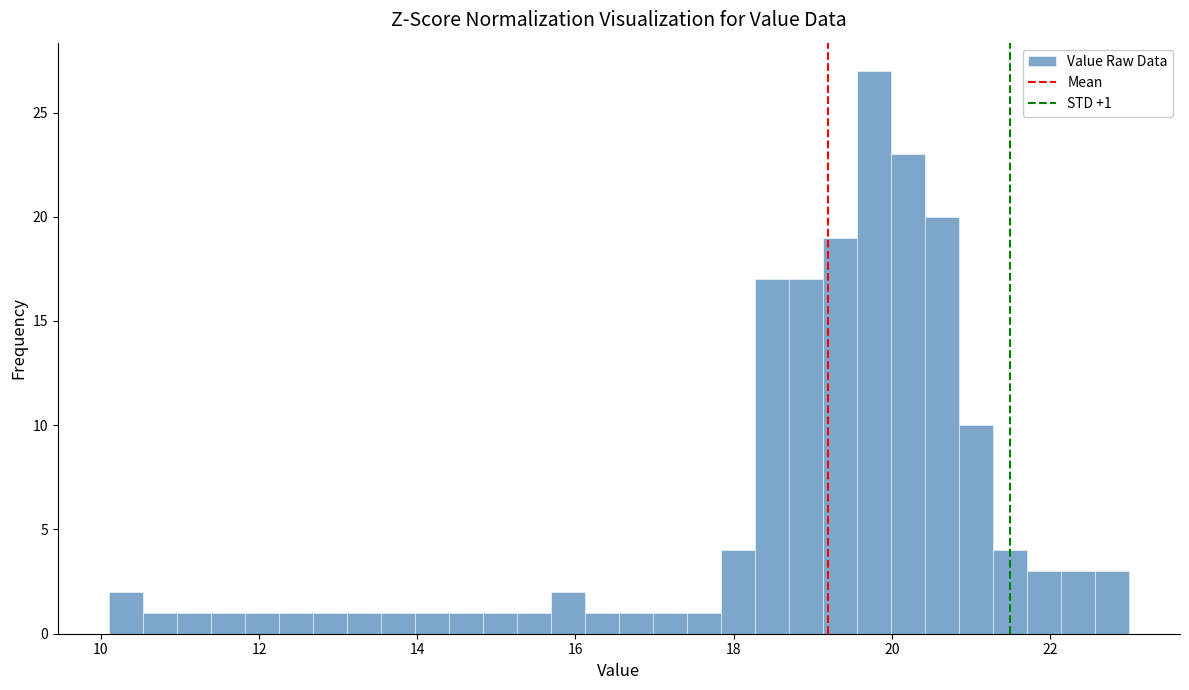

Around what value on the x-axis is the tallest bar? Give the approximate position of its centre, as read against the axis.

19.8